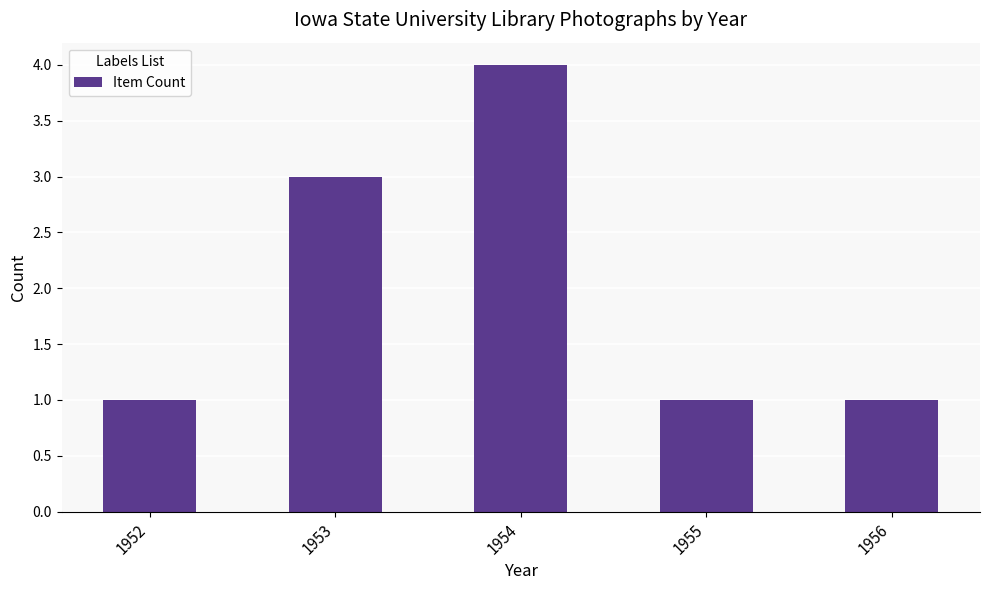

What is the approximate value at 1954?

4